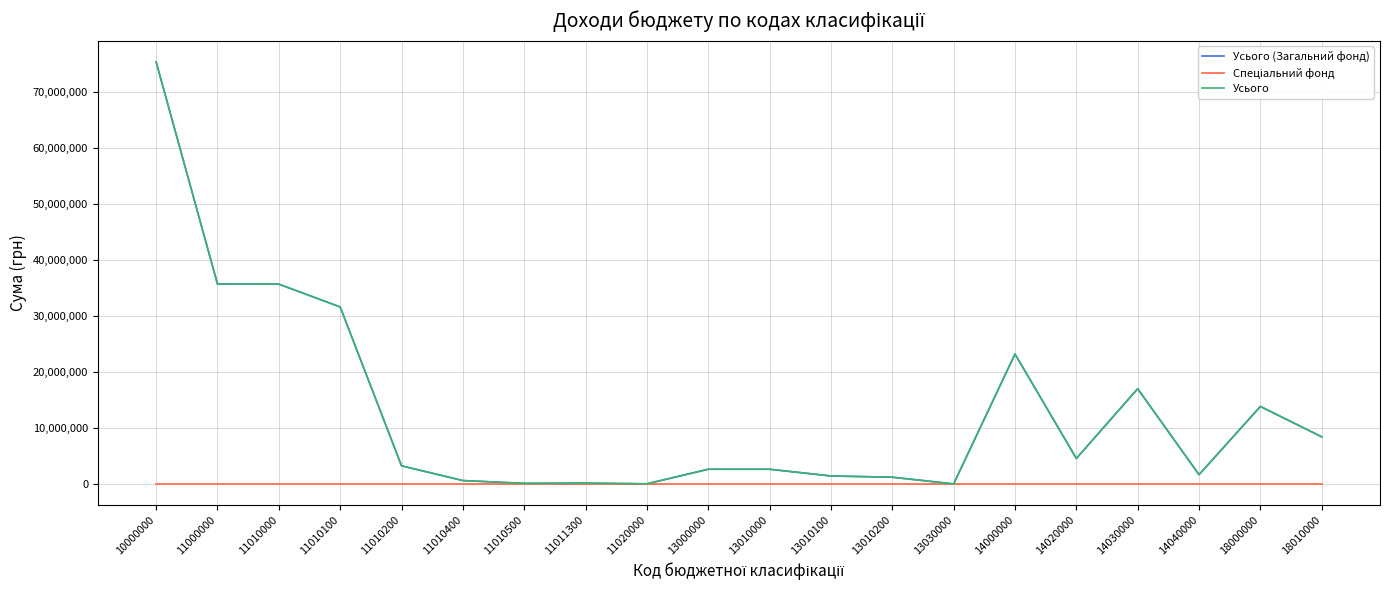

List the labels in order of Усього value, smallest first.

13030000, 11020000, 11010500, 11011300, 11010400, 13010200, 13010100, 14040000, 13010000, 13000000, 11010200, 14020000, 18010000, 18000000, 14030000, 14000000, 11010100, 11010000, 11000000, 10000000